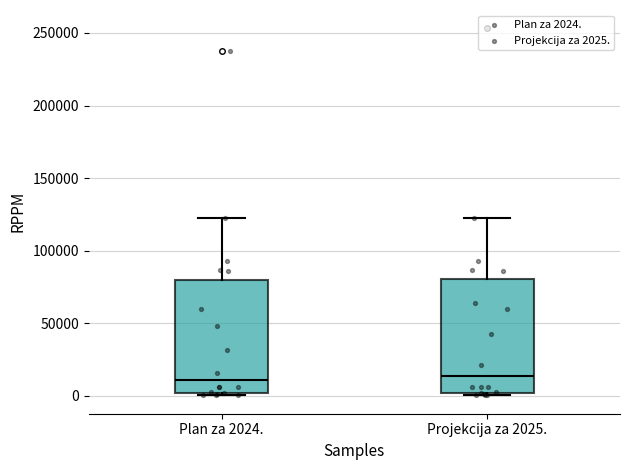

Where is the lower edge of the box for Plan za 2024. on the y-axis? The values are not printed on the chart, so give them approximately, as read against the axis.

0